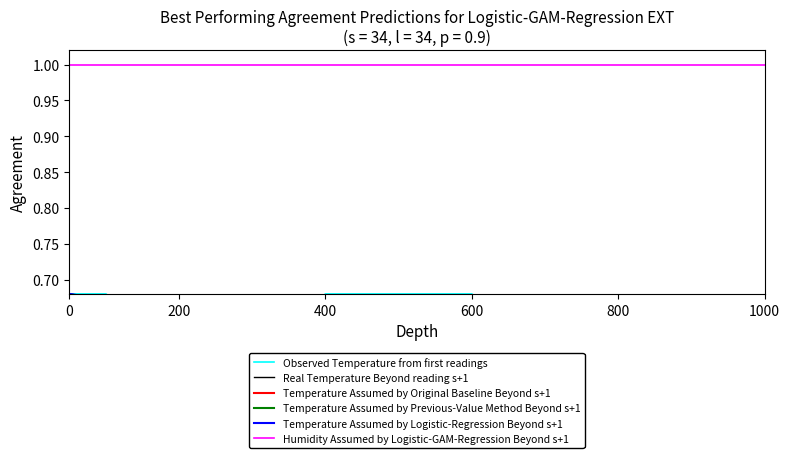

What are all the series names shown in the legend?

Observed Temperature from first readings, Real Temperature Beyond reading s+1, Temperature Assumed by Original Baseline Beyond s+1, Temperature Assumed by Previous-Value Method Beyond s+1, Temperature Assumed by Logistic-Regression Beyond s+1, Humidity Assumed by Logistic-GAM-Regression Beyond s+1